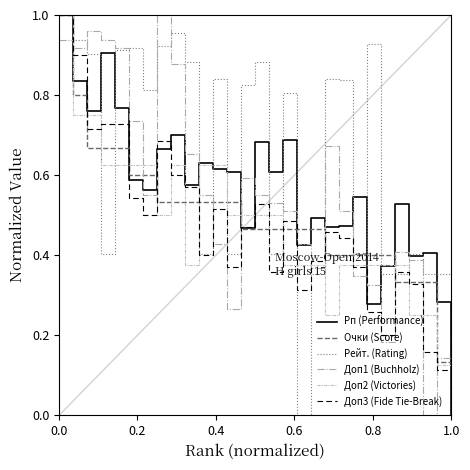

Which series has the largest total across all categories?

Рейт. (Rating)